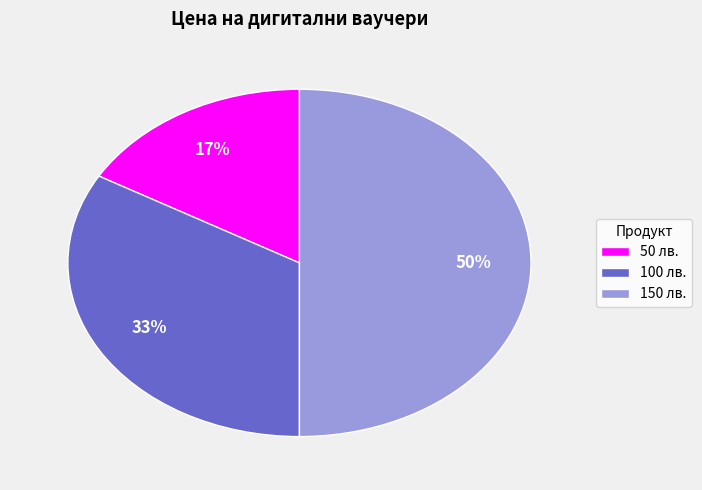

Count the number of slices in the pie.

3